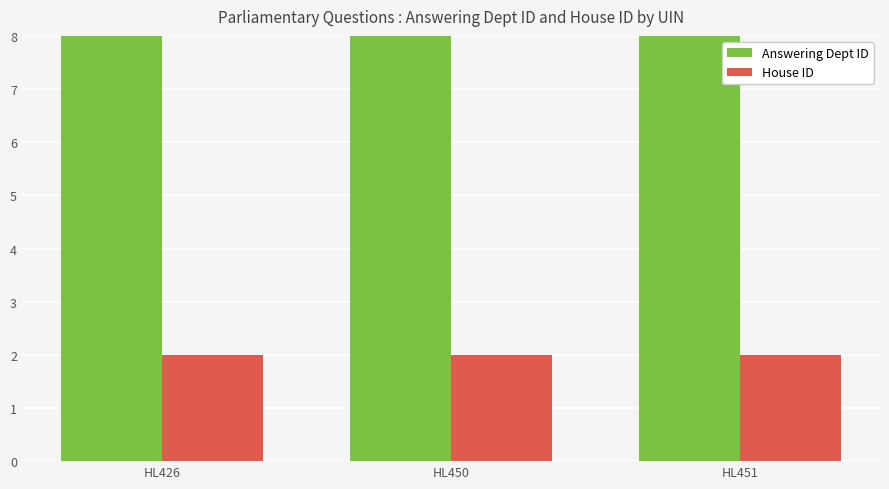

At which category is the sum across all series the highest?

HL426